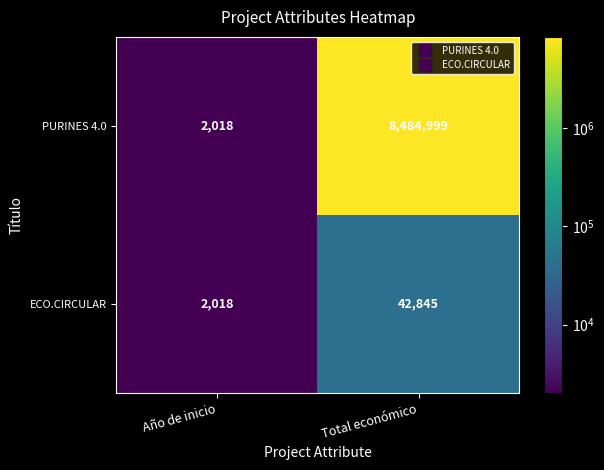

The value of PURINES 4.0 at Total económico is 4467699. True or false?

False